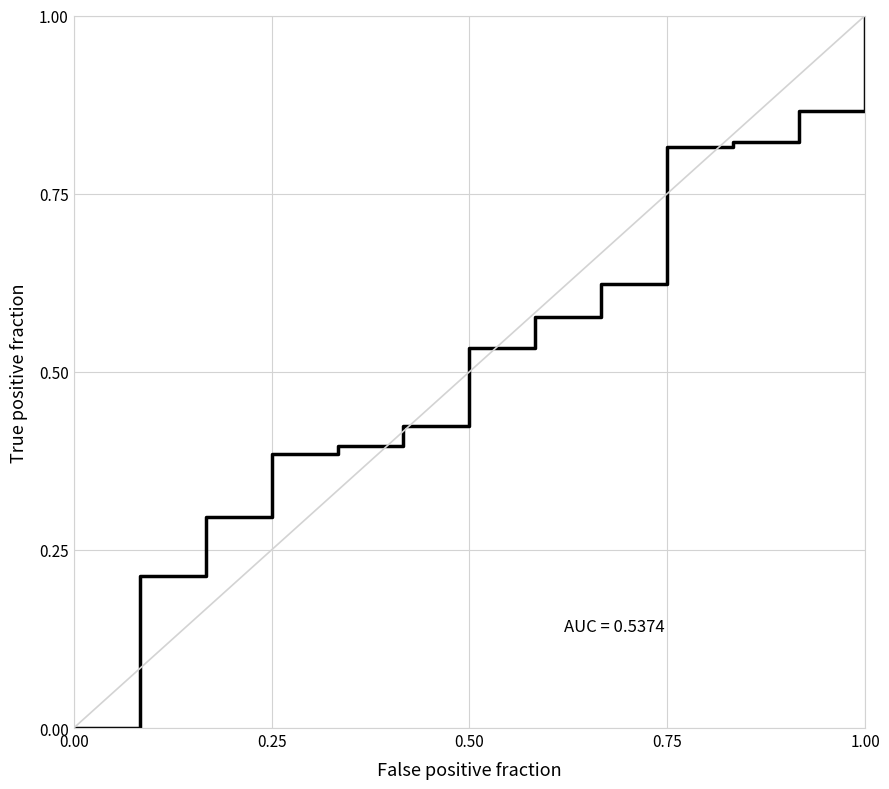

What is the difference between the maximum and minimum values?

1.0